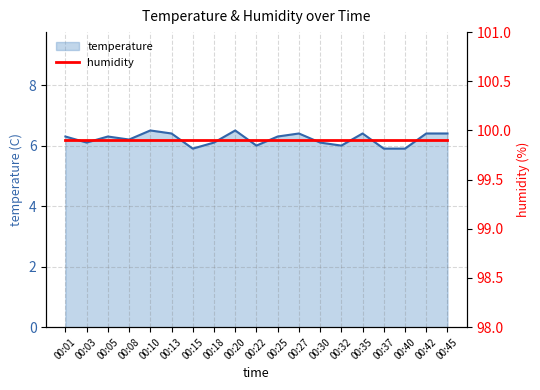

What is the sum of all values?

118.1